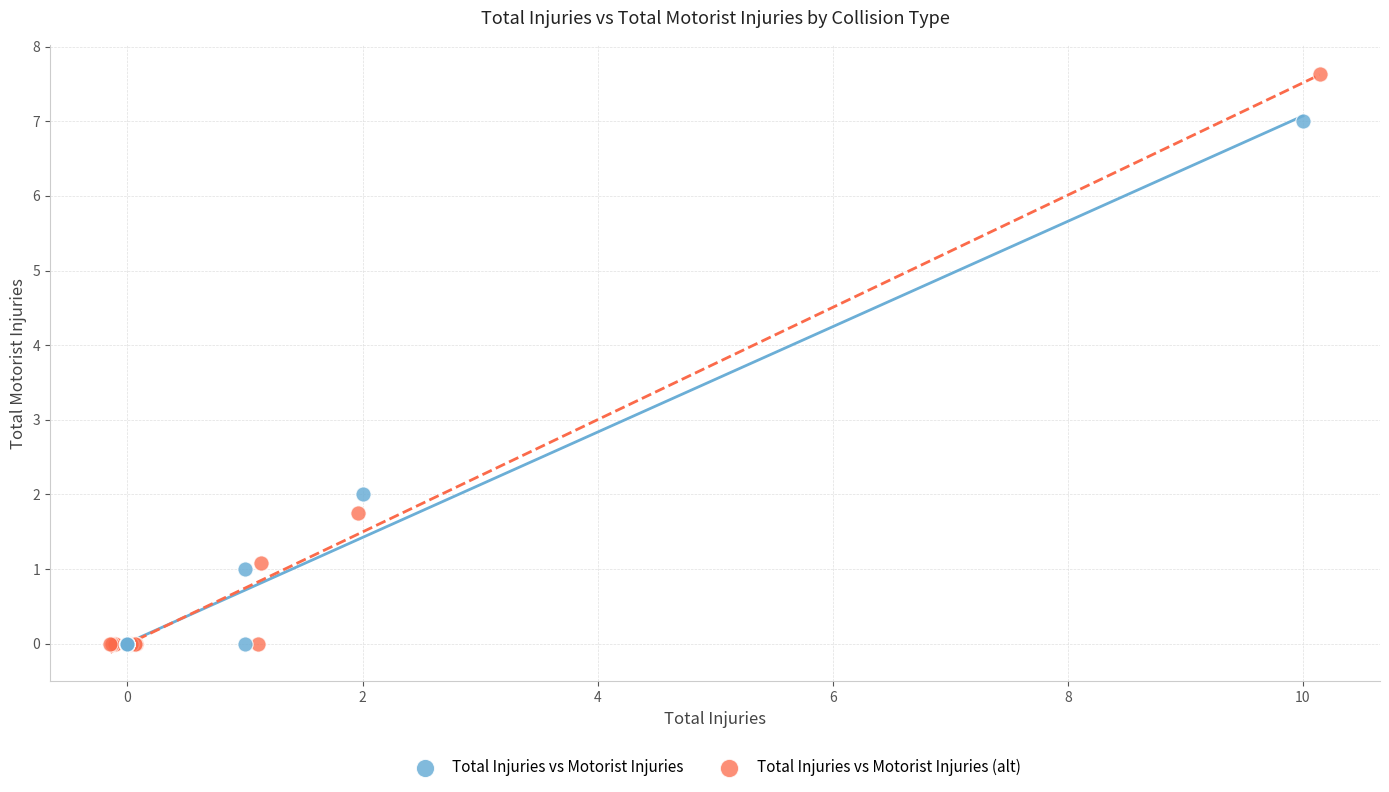

Which series contains the highest Y value?

Total Injuries vs Motorist Injuries (alt)